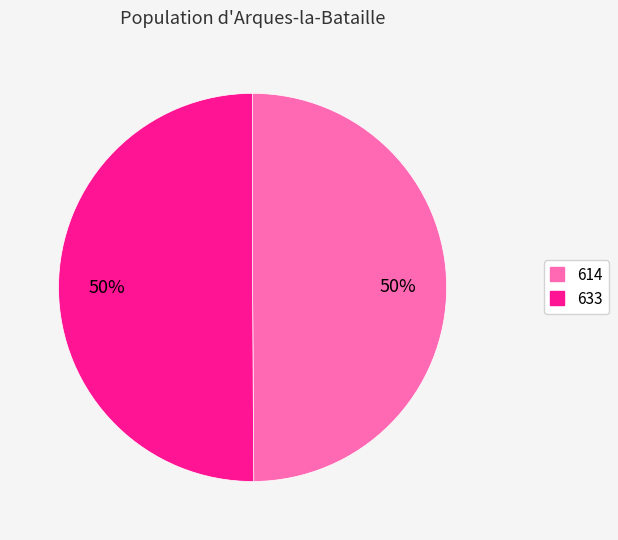

To the nearest percent, what percentage of the pie is 633?

50%